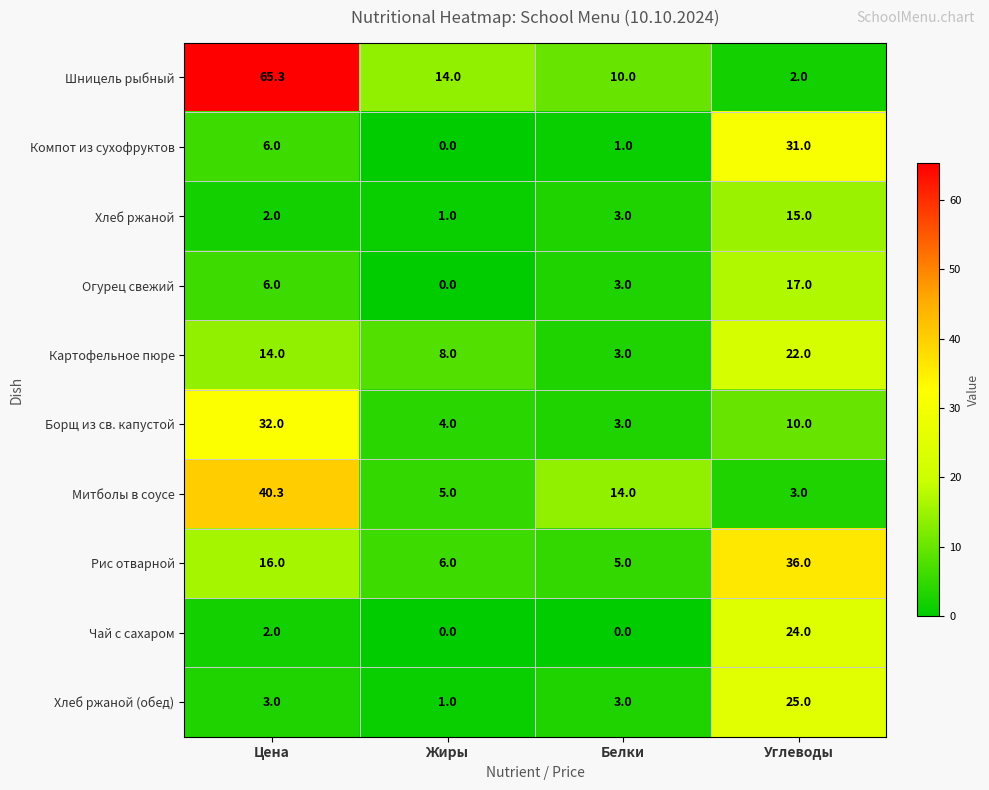

What is the difference between the maximum and minimum values in the Шницель рыбный series?

63.3